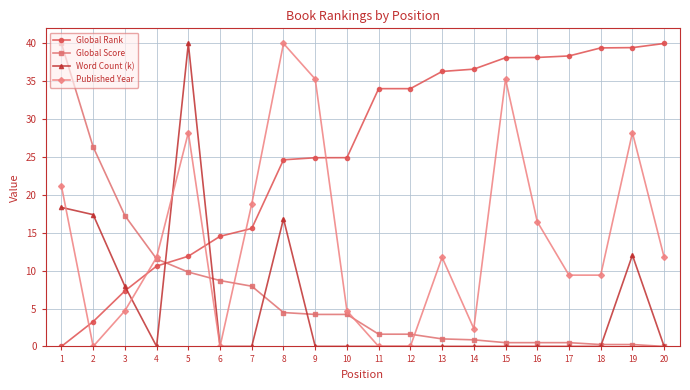

What is the greatest value displayed?

40.0